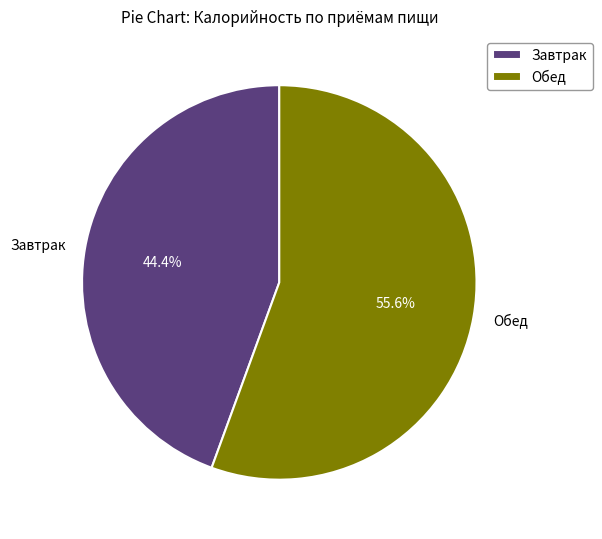

Does Обед represent more than half of the total?

Yes